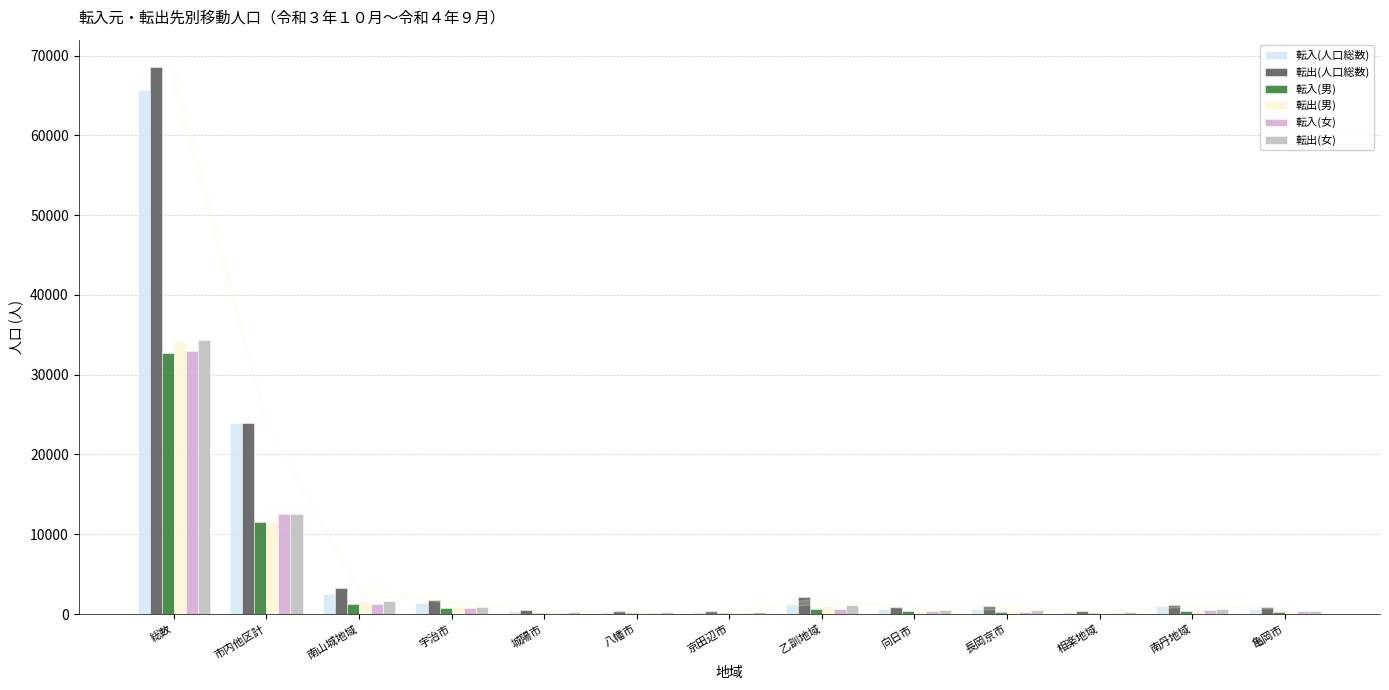

What is the approximate value of 転入(女) at 宇治市, to the nearest 50?

700